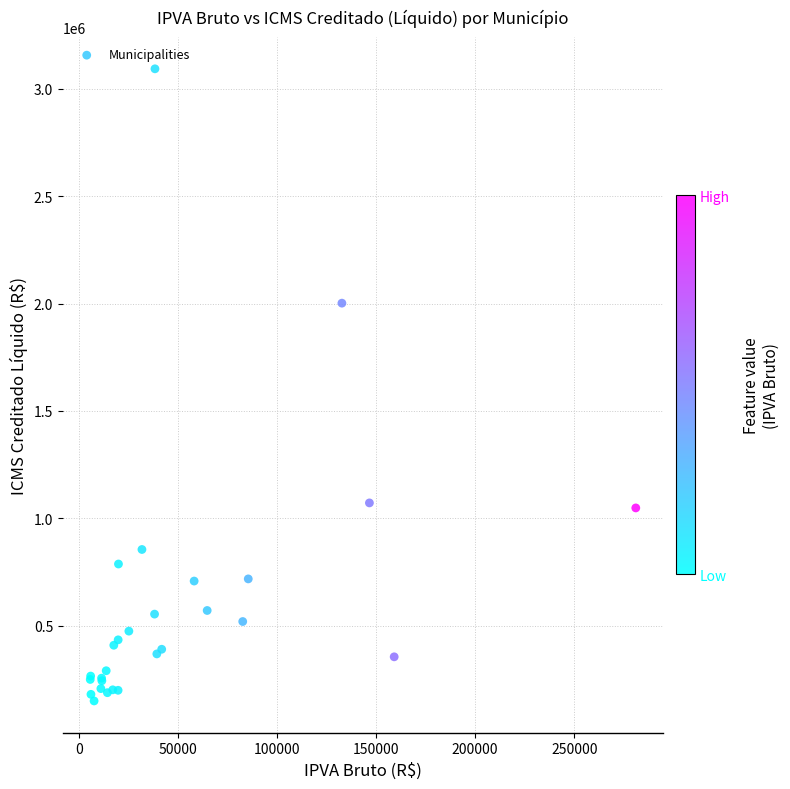

What Y value in the scatter plot is closest to 1621118?

2001608.2